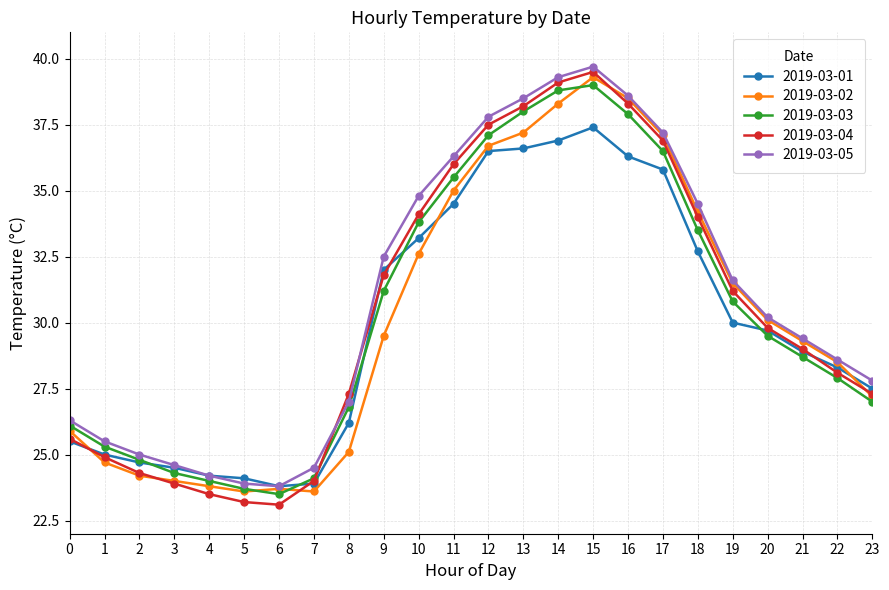

The value of 2019-03-01 at 21 is 10.9. True or false?

False